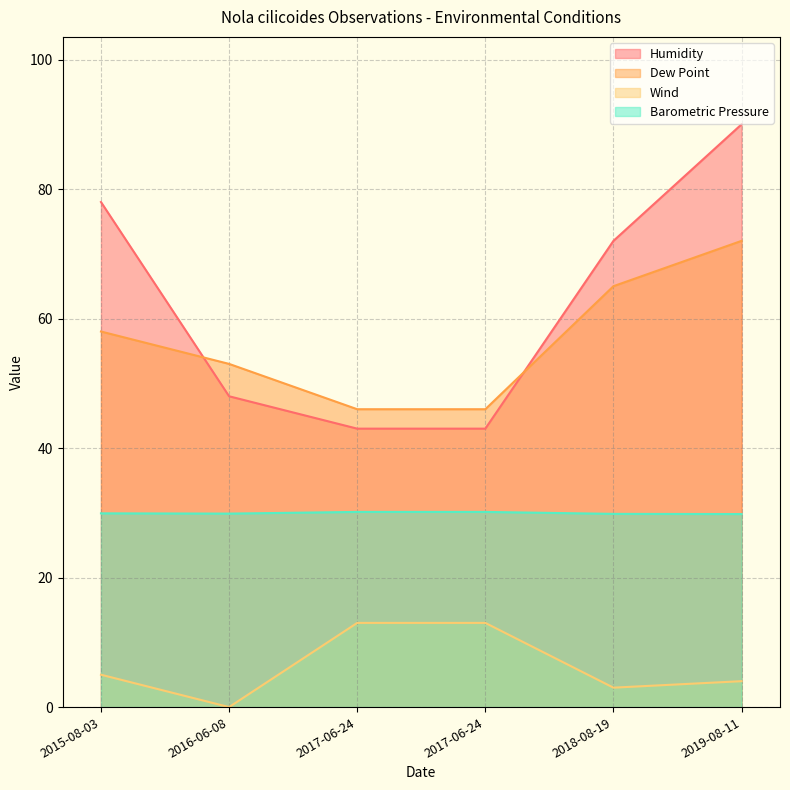

True or false: Barometric Pressure and Humidity intersect in this chart.

False